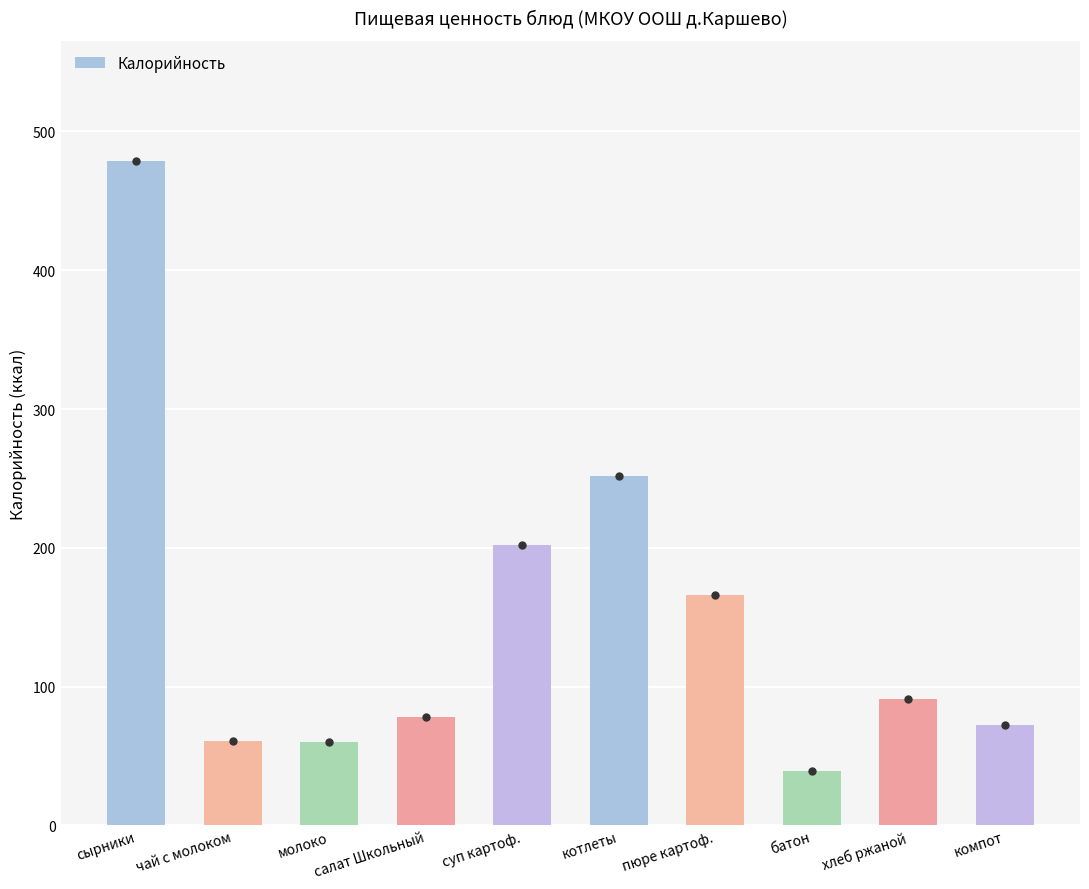

What is the value of the 3rd bar from the left?

60.0